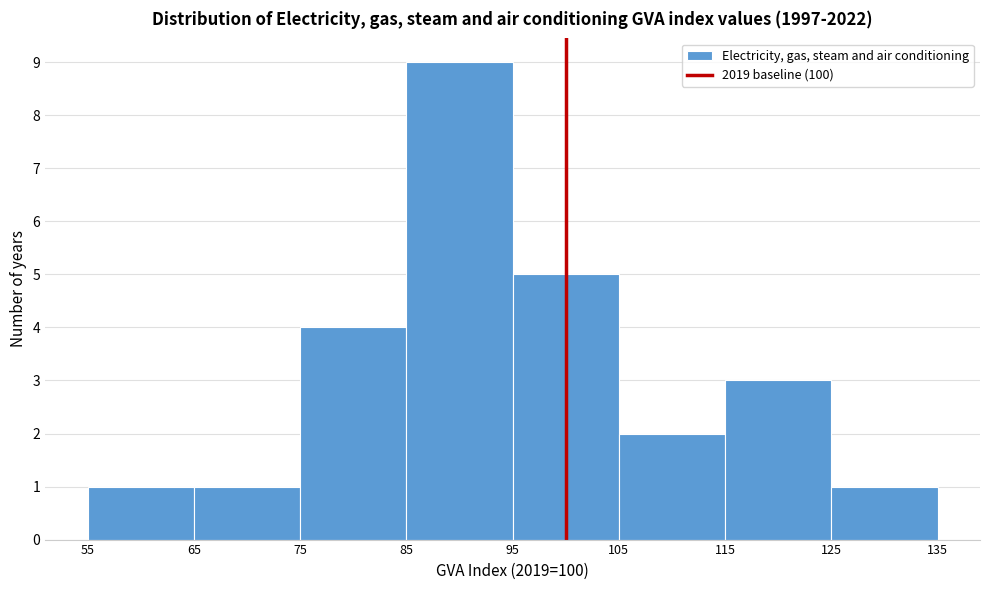

Which range on the x-axis has the tallest bar?

85 to 95